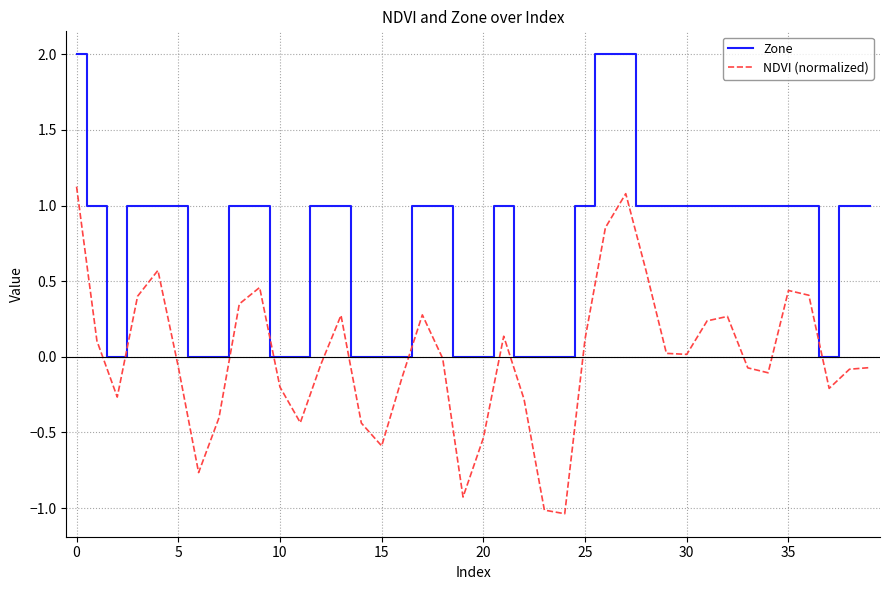

What is the maximum value shown in the chart?

2.0